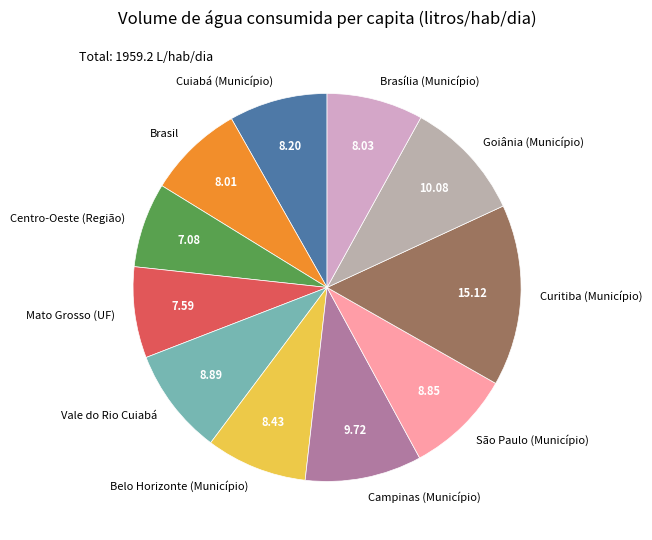

Which category has the biggest portion of the pie?

Curitiba (Município)